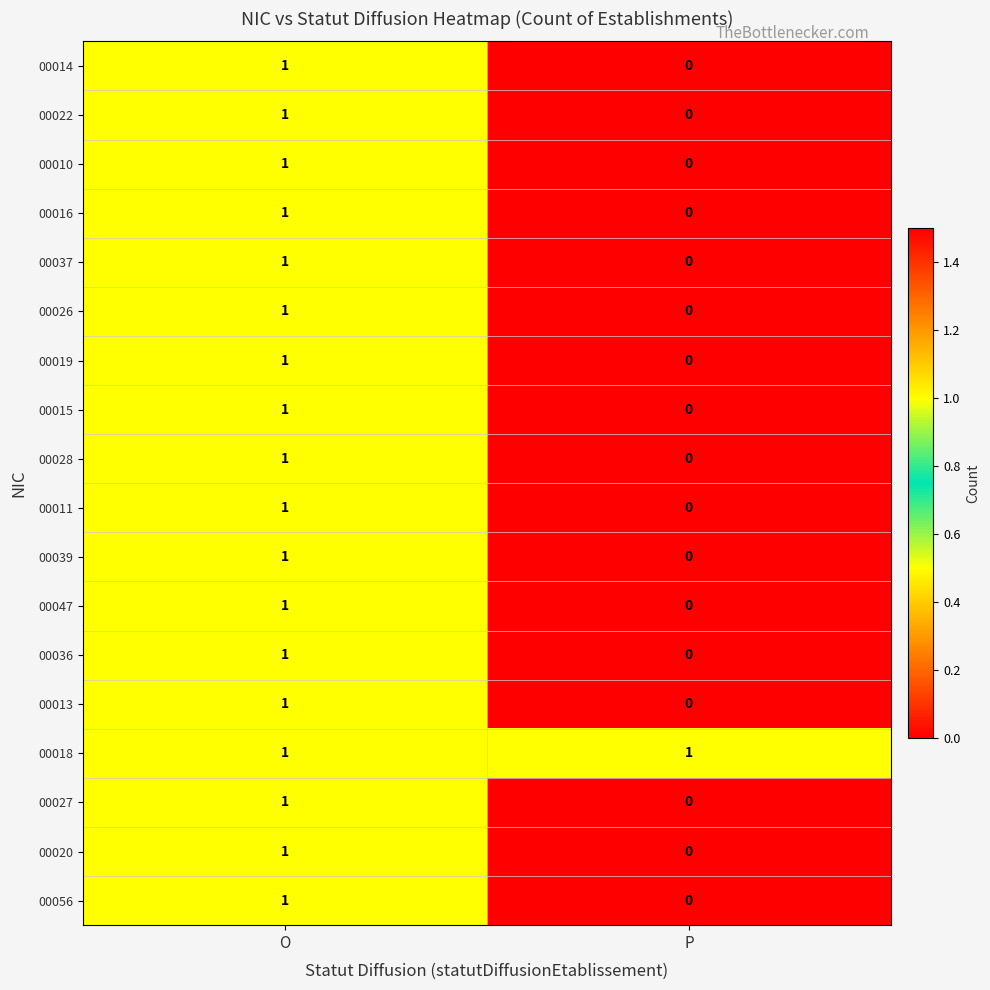

Is the value of 00020 at P greater than the value of 00027 at O?

No